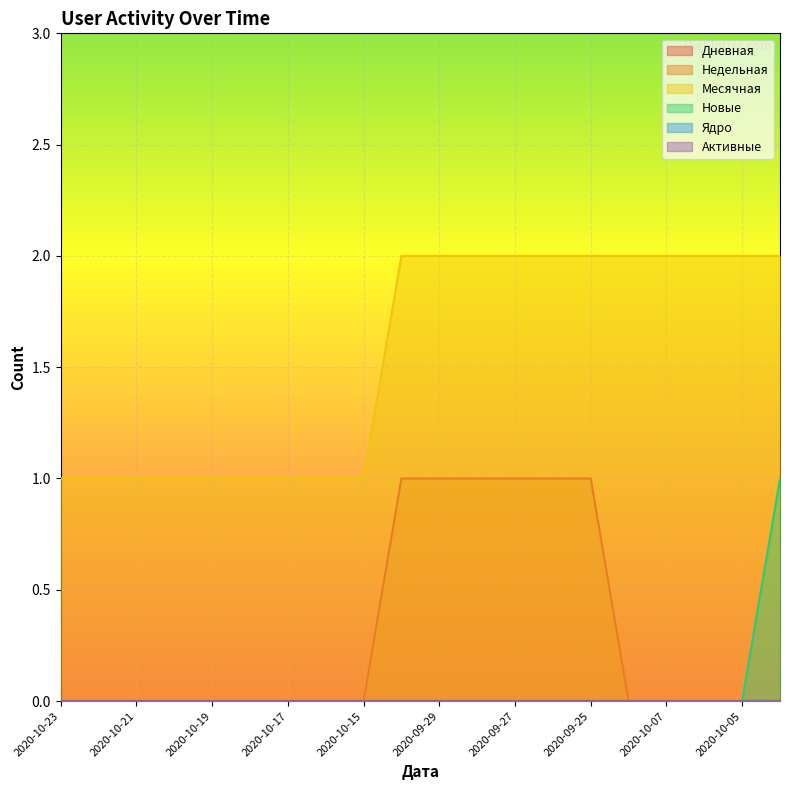

How many lines are shown in the chart?

6